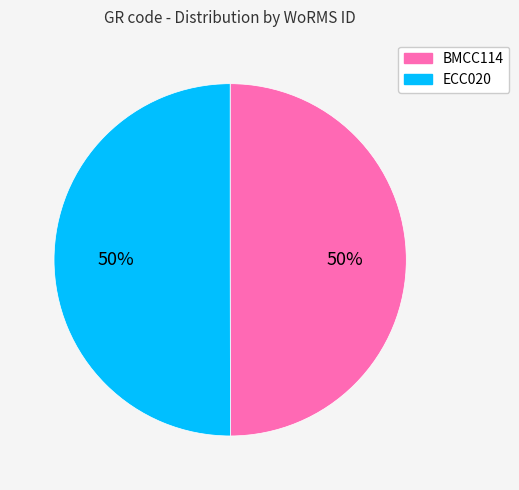

Combined, do ECC020 and BMCC114 account for over 50%?

Yes